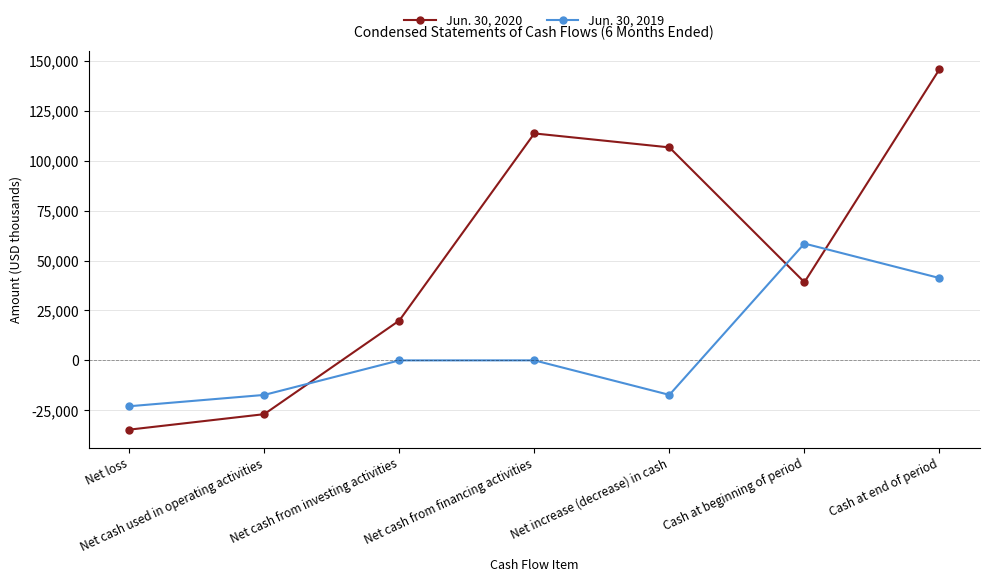

What is the minimum value shown in the chart?

-34704